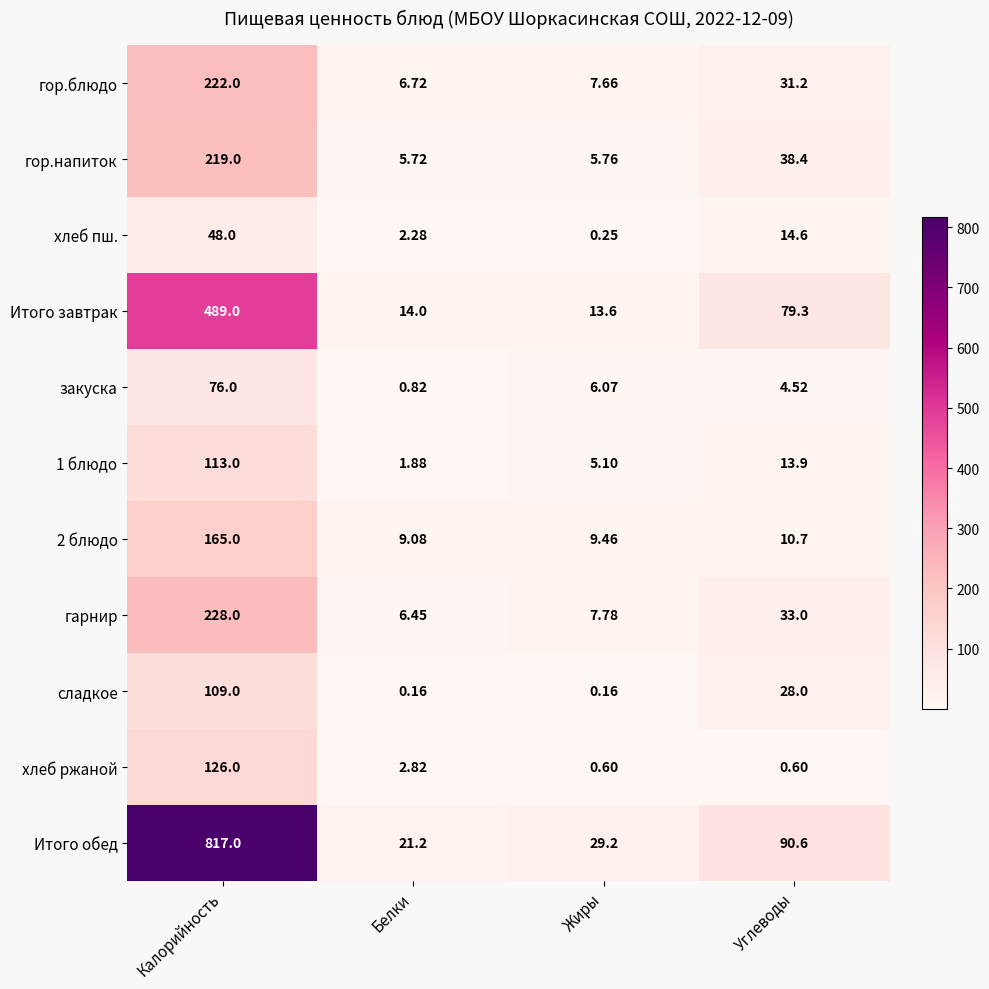

List the labels in order of гор.блюдо value, largest first.

Калорийность, Углеводы, Жиры, Белки